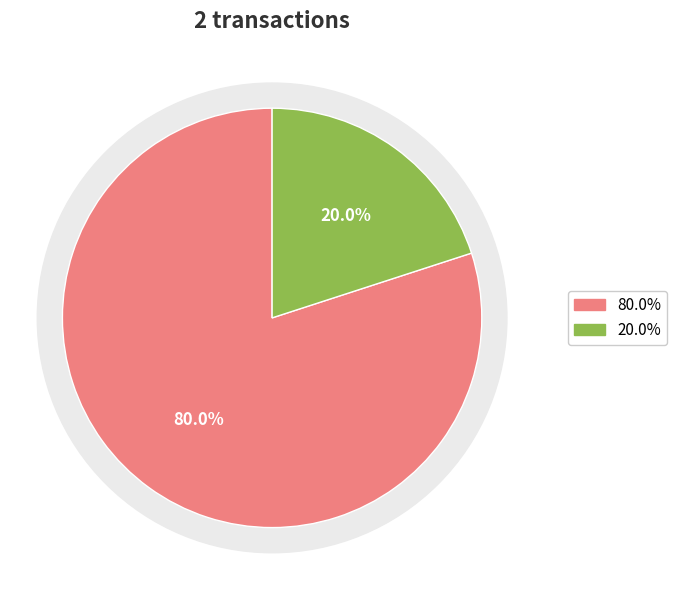

Does any single category account for the majority?

Yes